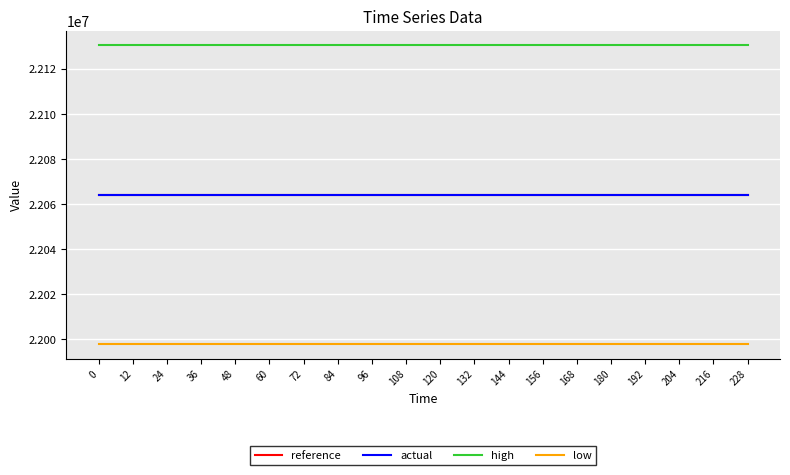

True or false: actual and low intersect in this chart.

False